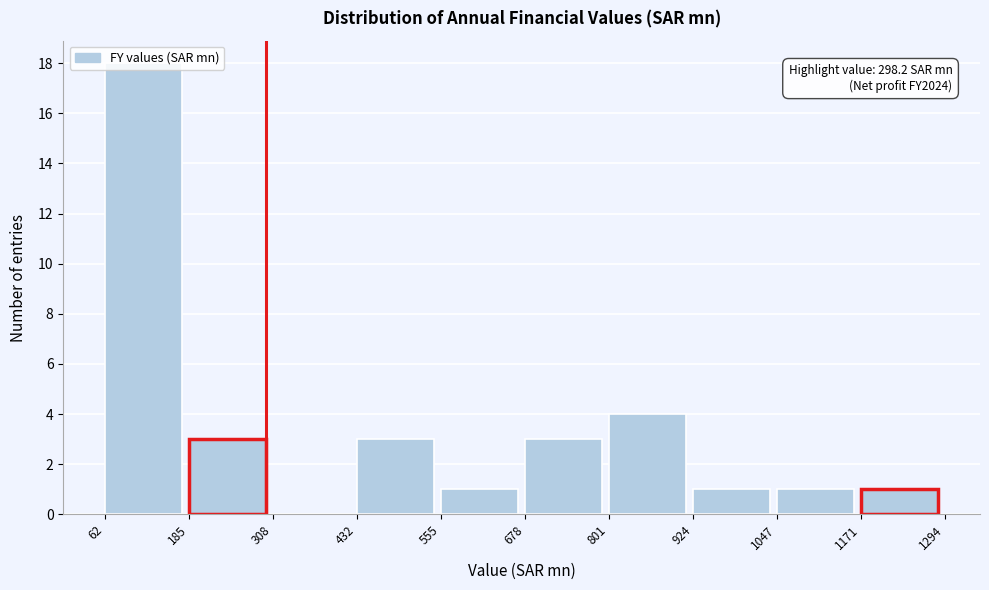

Which range on the x-axis has the tallest bar?

62 to 185